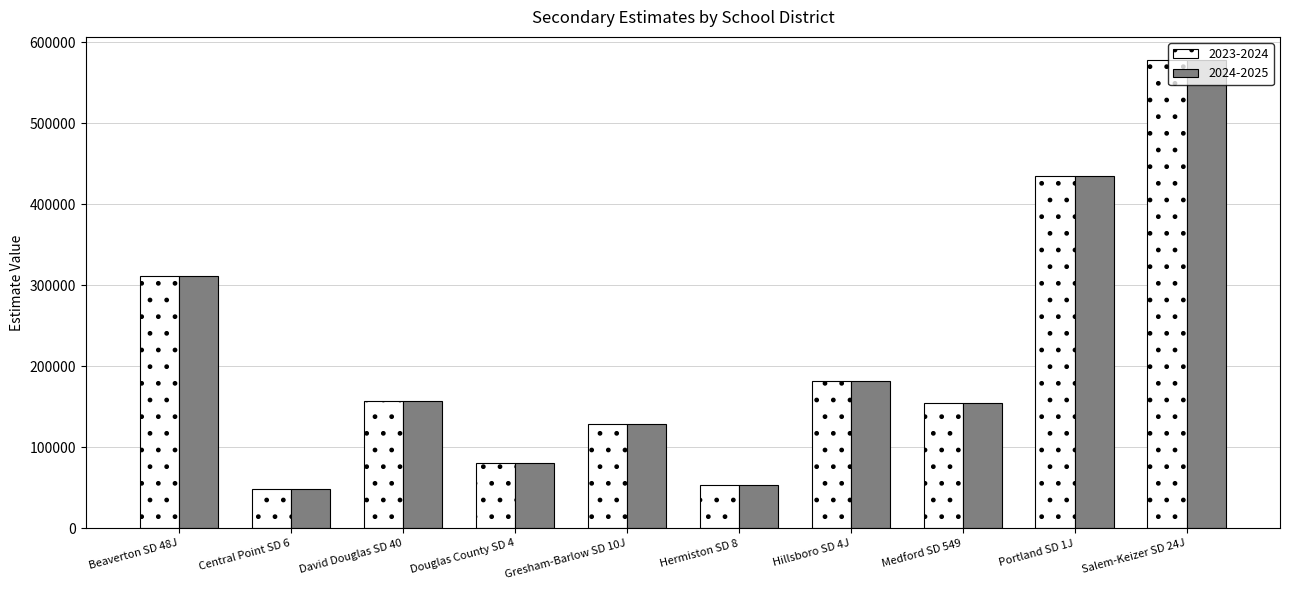

What is the difference between the 2023-2024 values at Beaverton SD 48J and Central Point SD 6?

262930.5